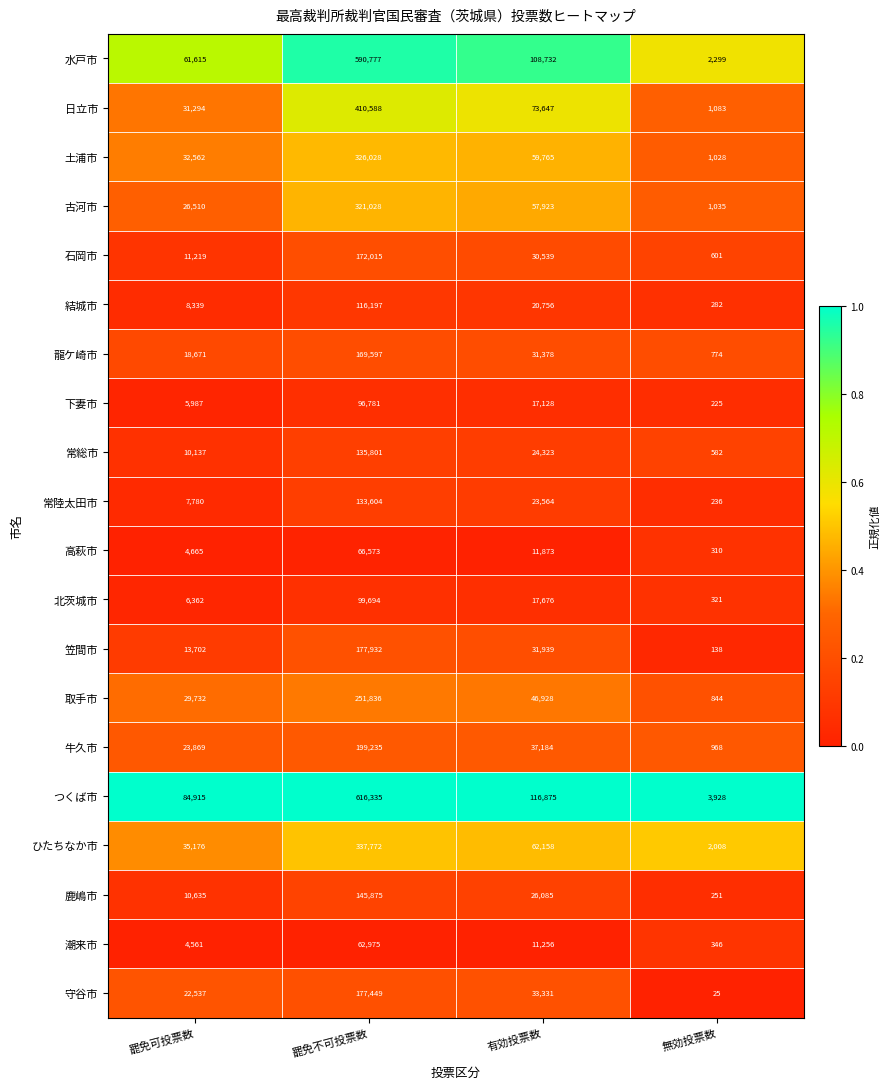

Rank the series at 有効投票数 from lowest to highest value.

潮来市, 高萩市, 下妻市, 北茨城市, 結城市, 常陸太田市, 常総市, 鹿嶋市, 石岡市, 龍ケ崎市, 笠間市, 守谷市, 牛久市, 取手市, 古河市, 土浦市, ひたちなか市, 日立市, 水戸市, つくば市